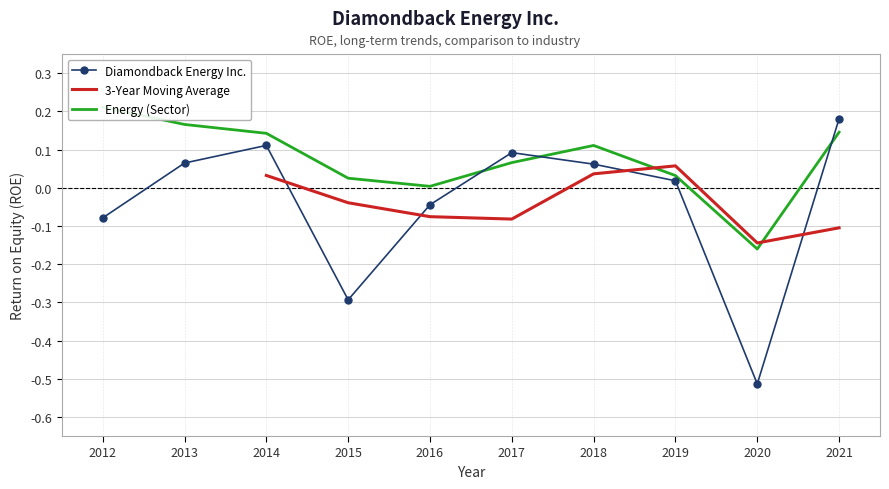

The Diamondback Energy Inc. series shows -0.8 at 2020. True or false?

False